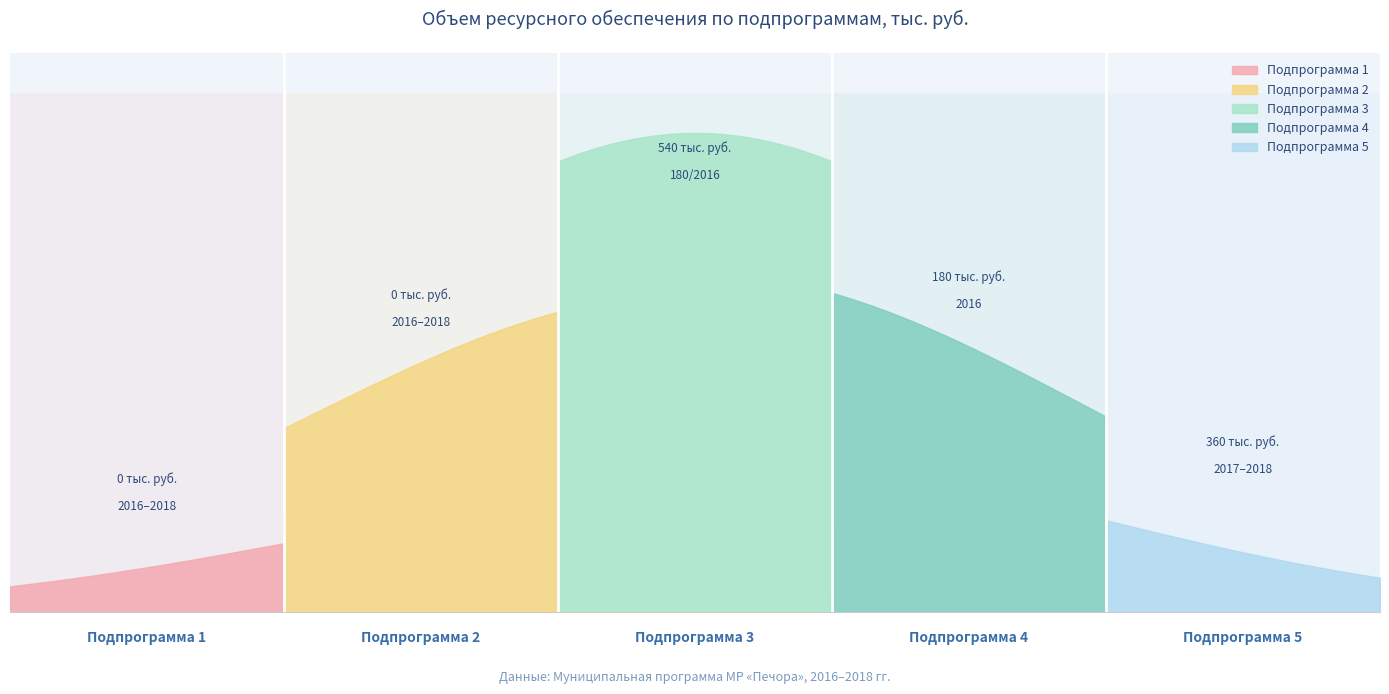

How many data points in Бюджет МО МР are less than 60?

2